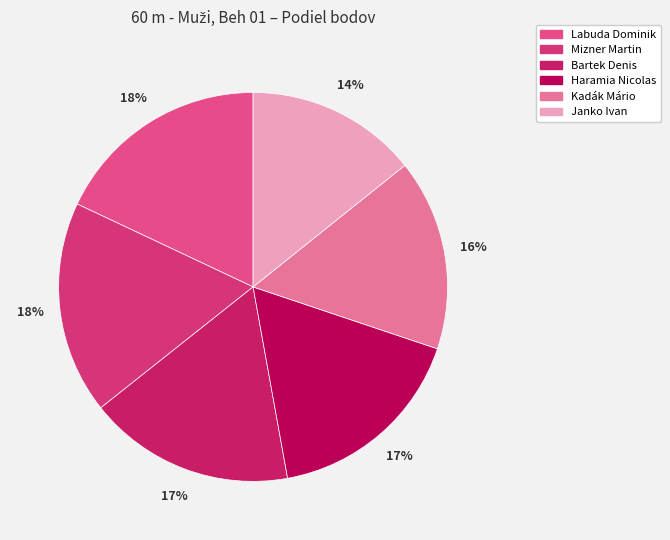

Is Janko Ivan the majority of the pie?

No